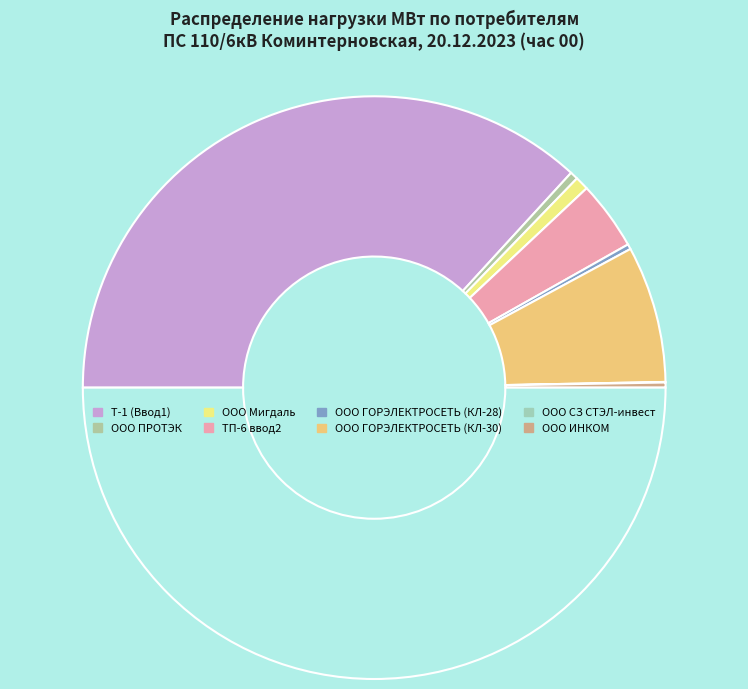

What is the smallest slice in the pie chart?

ООО СЗ СТЭЛ-инвест